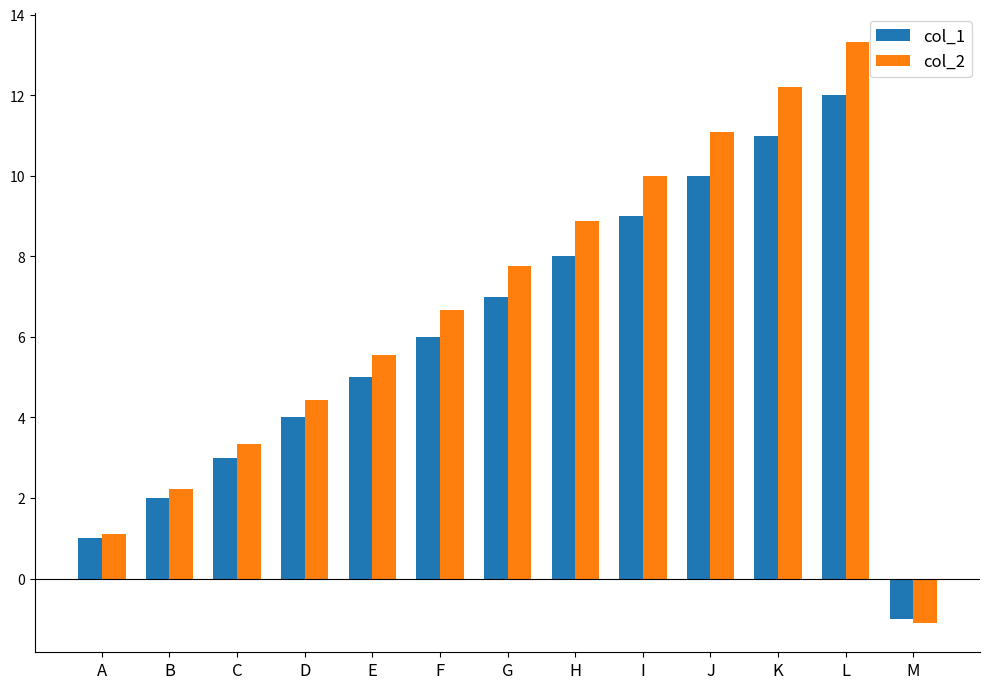

Where is col_1 nearest to the value 5?

E